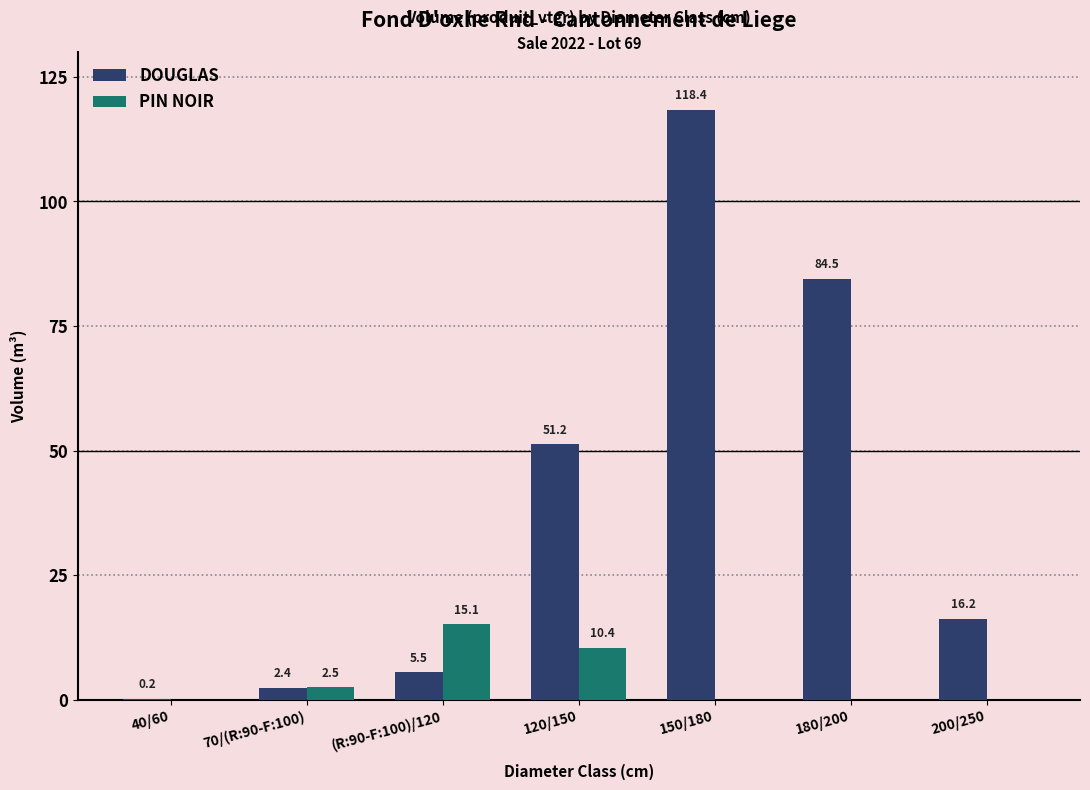

The value of PIN NOIR at 200/250 is 6.5. True or false?

False